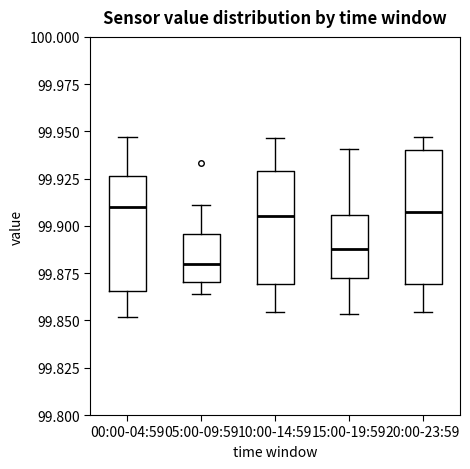

Reading left to right, transcribe this box plot: for each box, give where its median line is, the range the box spans, and where its two whiskers end, as read against the y-axis. The values are not printed on the chart, so give them approximately, as read against the axis.

00:00-04:59: median 99.910, box 99.865 to 99.925, whiskers 99.850 to 99.945
05:00-09:59: median 99.880, box 99.870 to 99.895, whiskers 99.865 to 99.910
10:00-14:59: median 99.905, box 99.870 to 99.930, whiskers 99.855 to 99.945
15:00-19:59: median 99.890, box 99.870 to 99.905, whiskers 99.855 to 99.940
20:00-23:59: median 99.905, box 99.870 to 99.940, whiskers 99.855 to 99.945